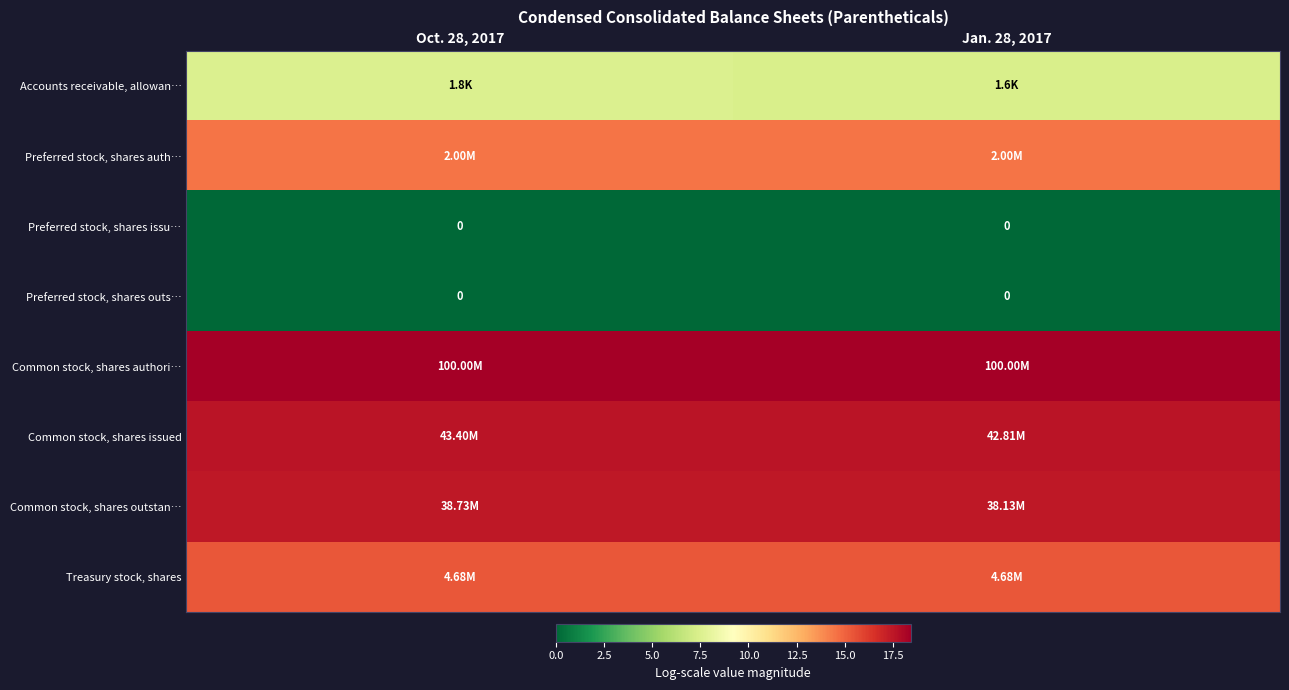

At which category is the sum across all series the highest?

Oct. 28, 2017